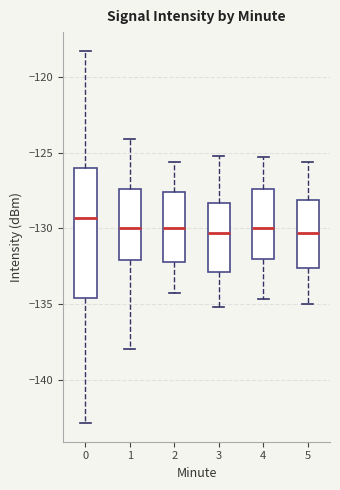

Comparing the boxes themselves (not the whiskers), which one is the tallest?

0